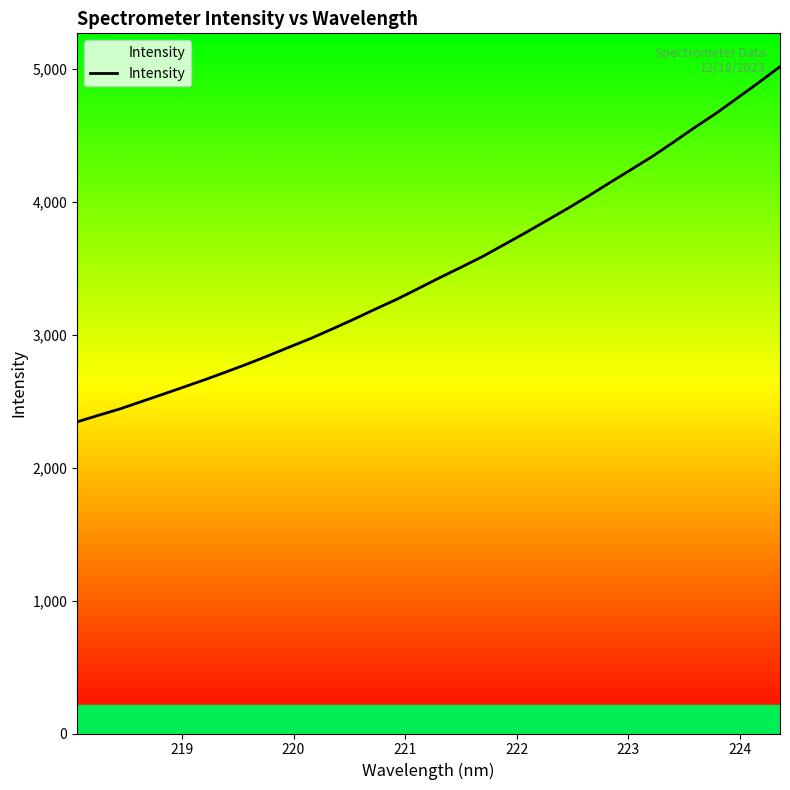

What is the sum of all values?

118541.7